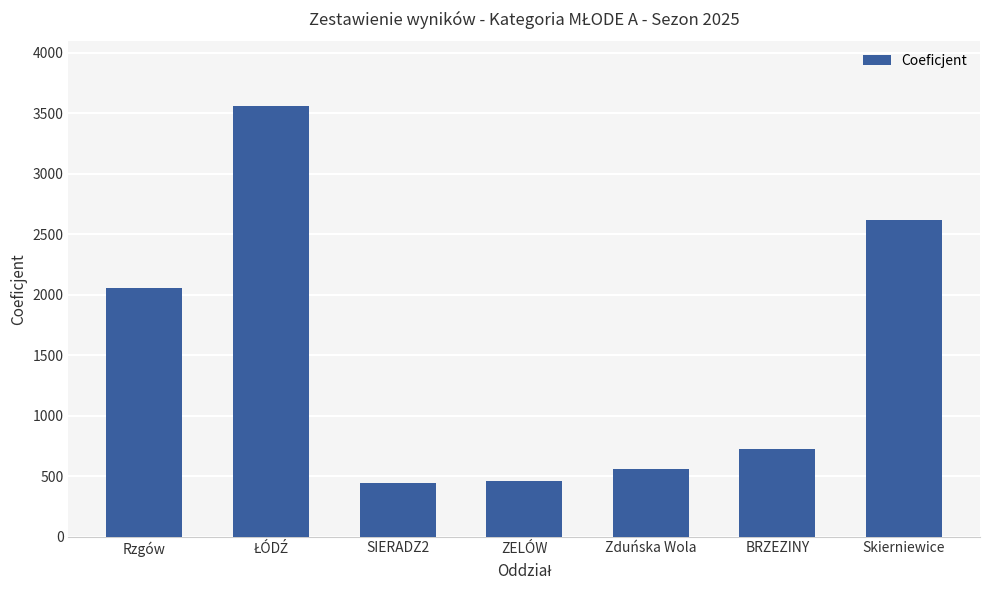

What is the smallest value displayed?

443.7